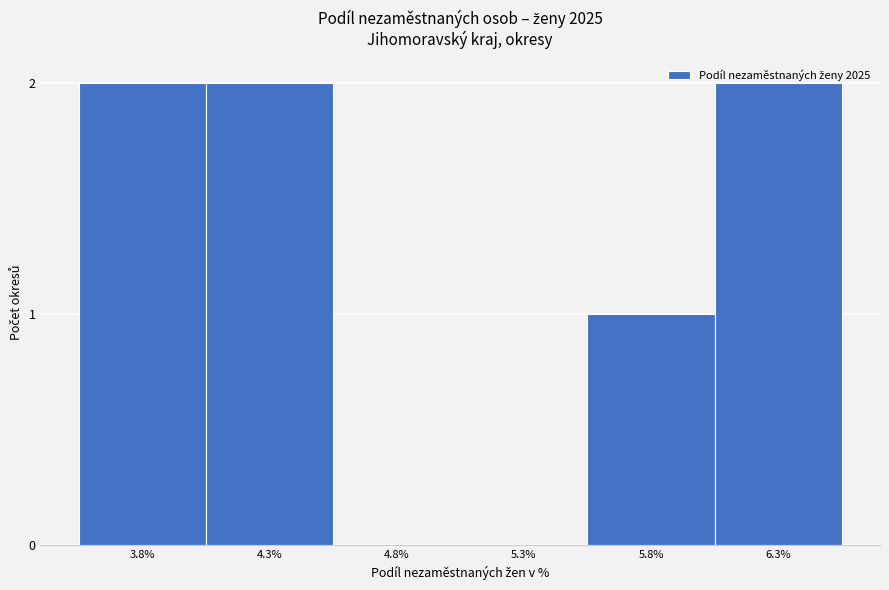

What is the sum of all values?

7